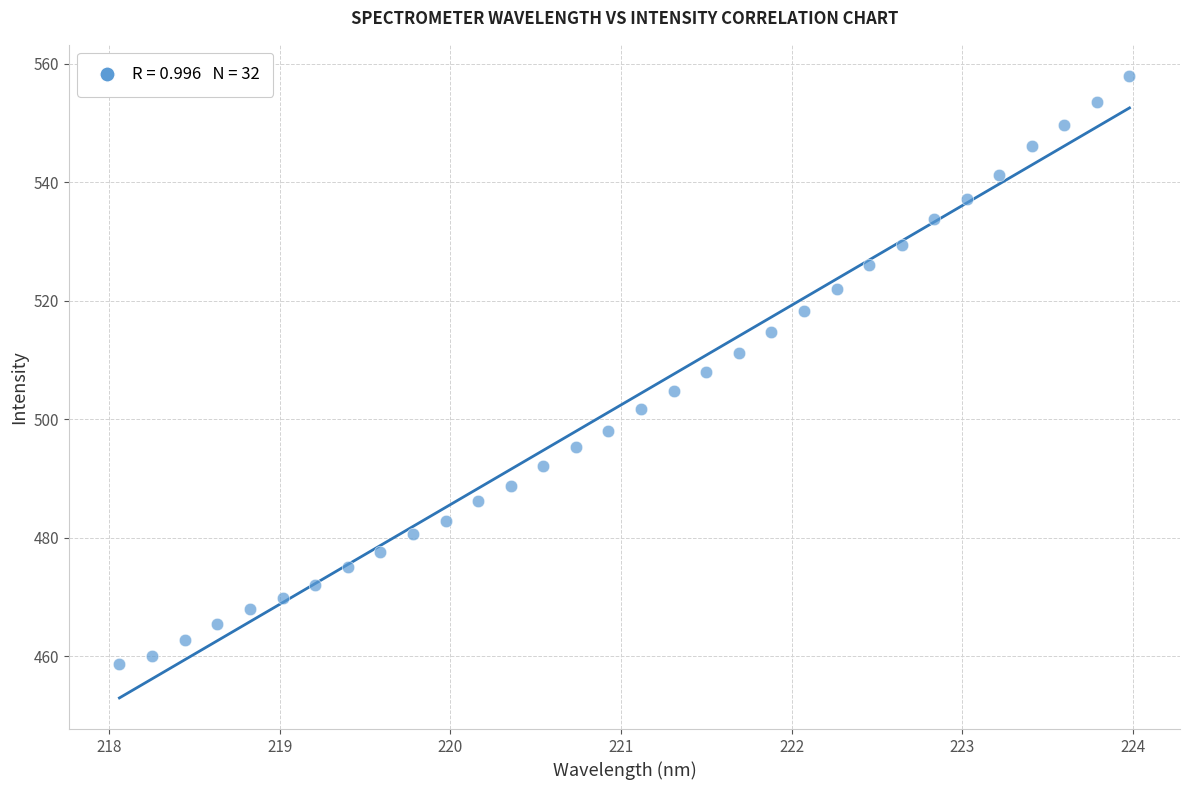

What is the range of Y values (max minus min)?

99.2